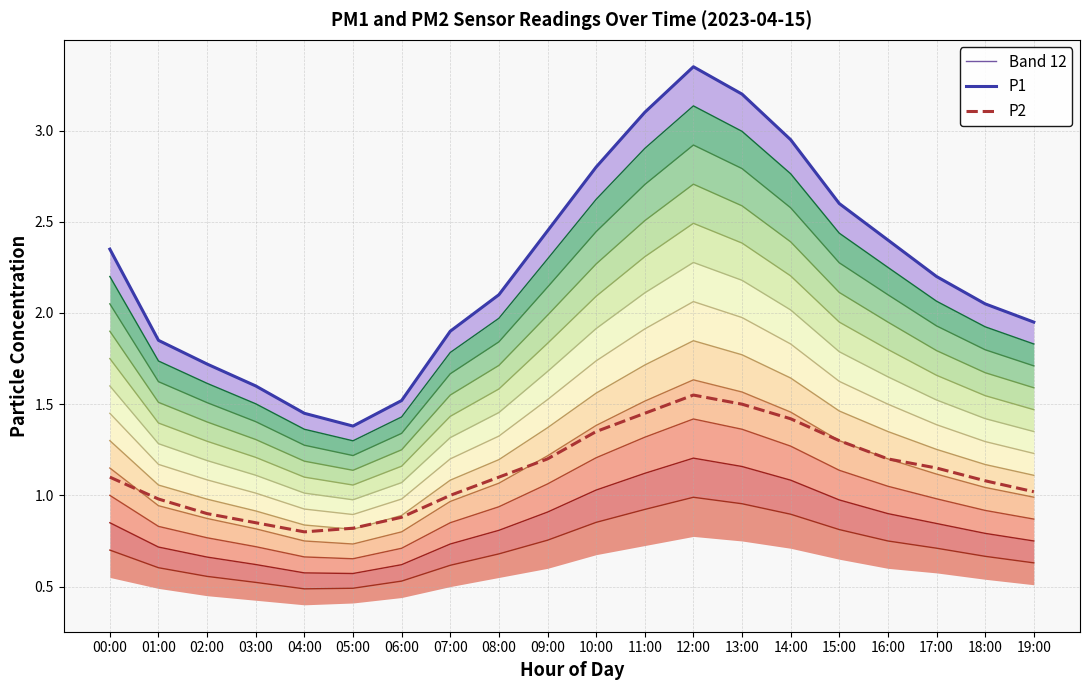

The P2 series shows 1.4 at 14:00. True or false?

True